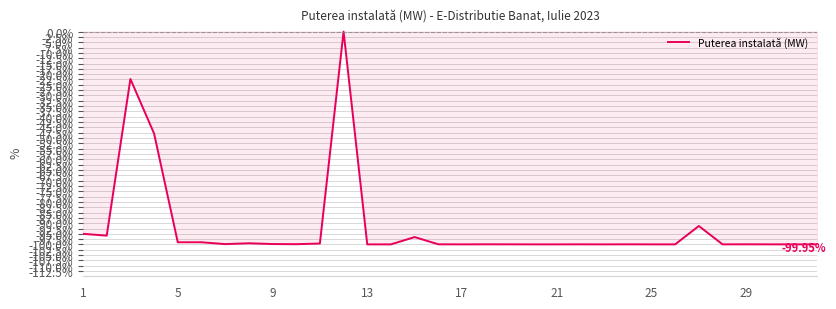

What is the difference between the maximum and minimum values?

99.9